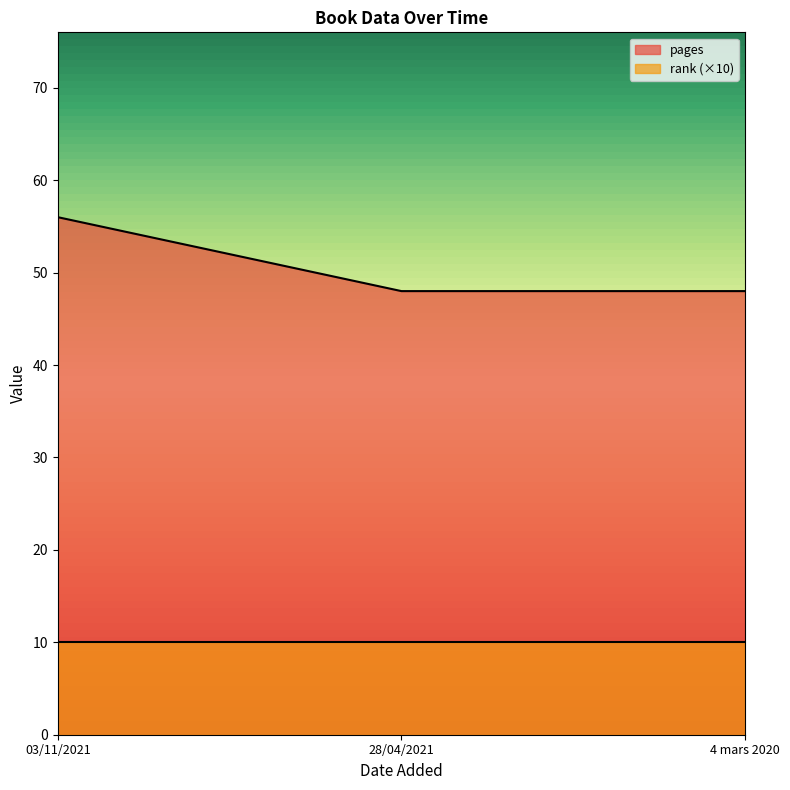

Which label corresponds to the smallest value in the chart?

28/04/2021